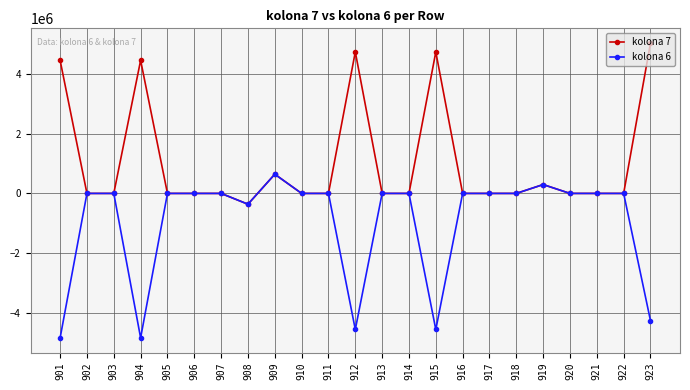

Rank the series by their average value, from highest to lowest.

kolona 7, kolona 6